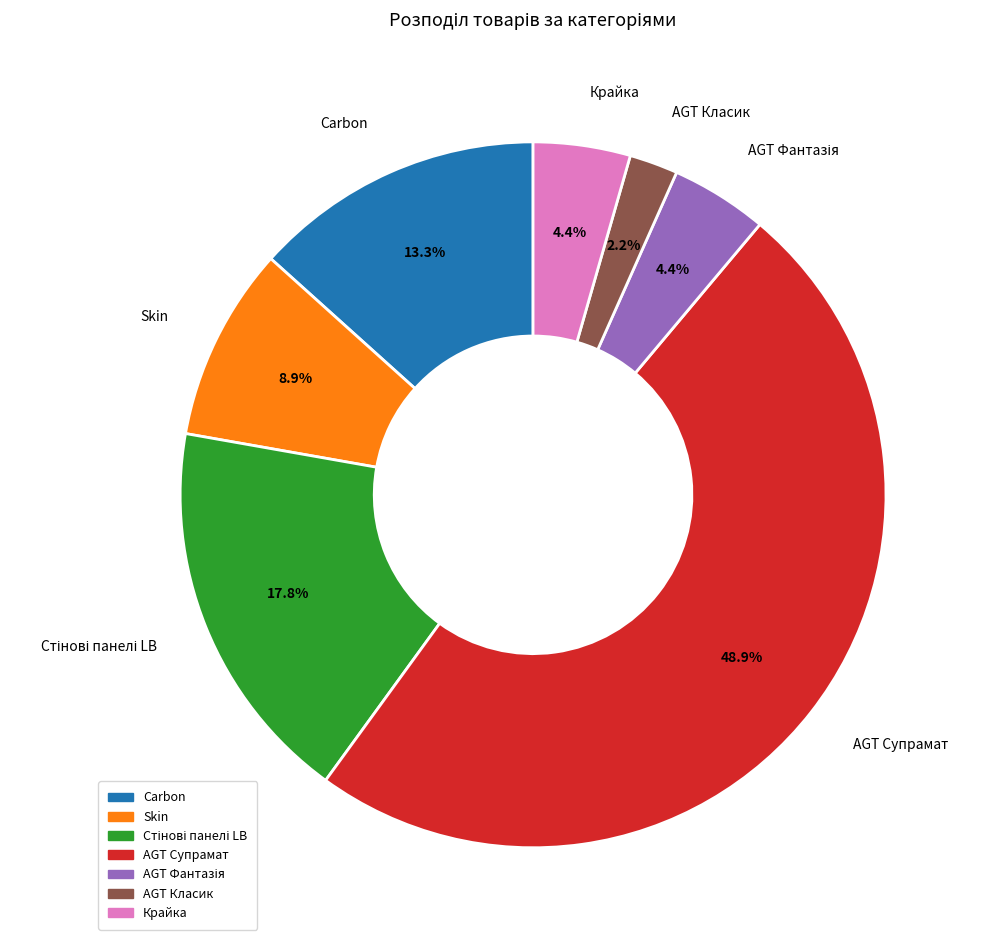

True or false: AGT Класик accounts for 2% of the total.

True